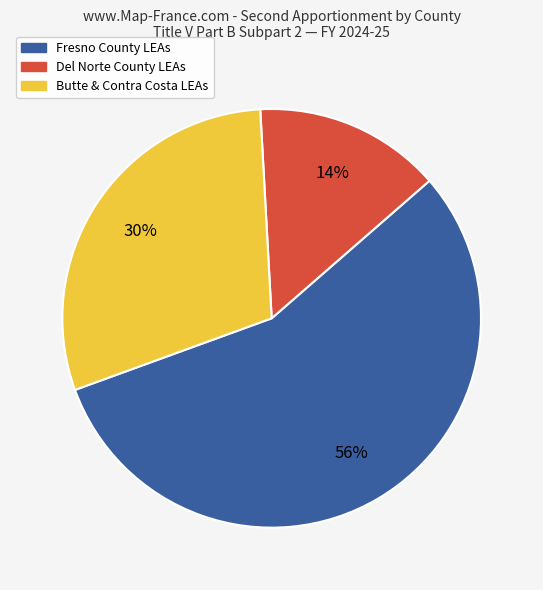

Does any single category account for the majority?

Yes